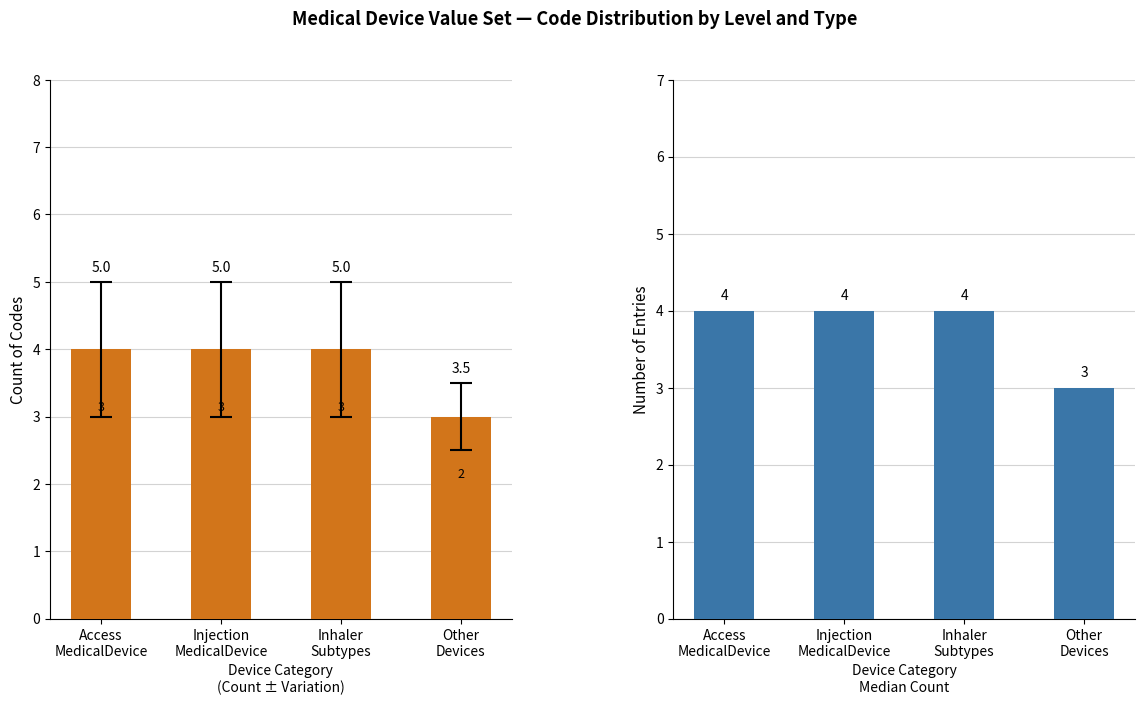

Which has a higher value, Access
MedicalDevice or Inhaler
Subtypes?

Access
MedicalDevice